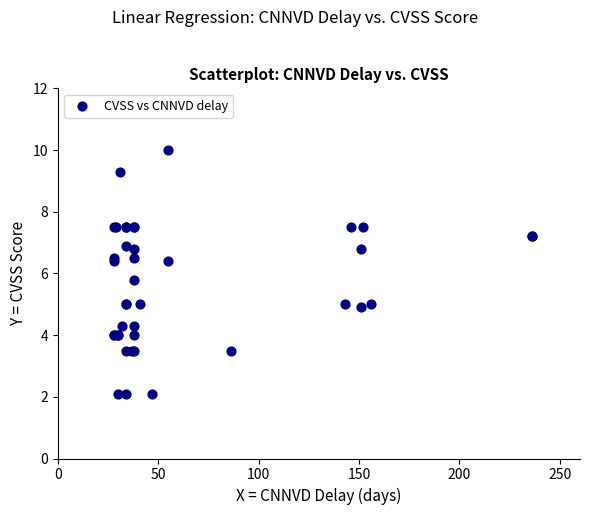

What Y value in the scatter plot is closest to 6?

5.8